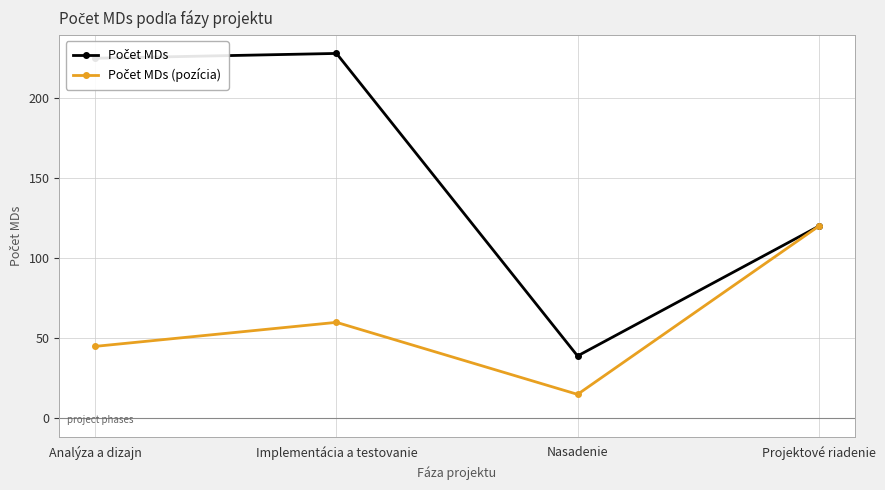

At how many categories does at least one series exceed 80?

3